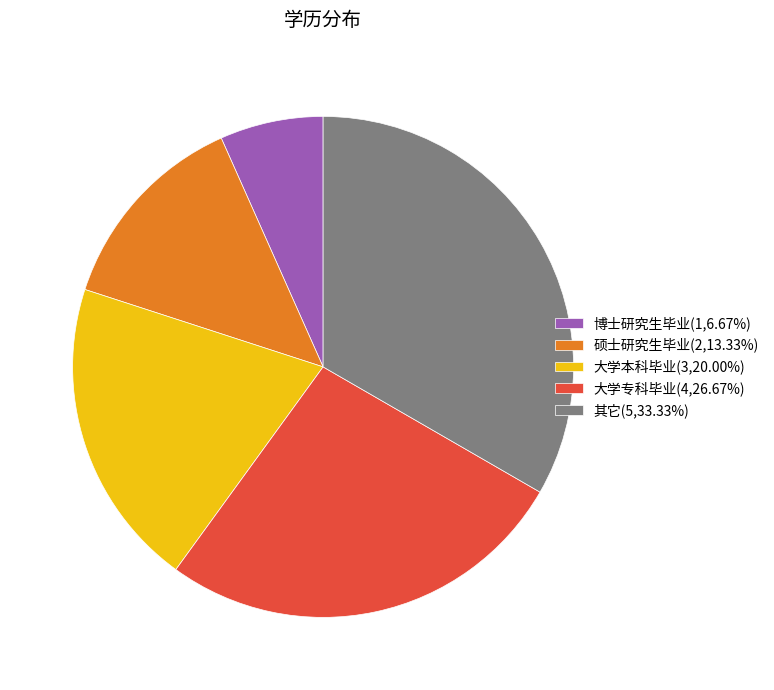

Which category has the biggest portion of the pie?

其它